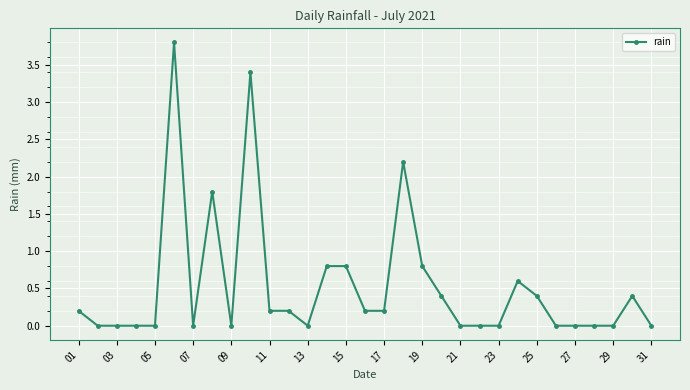

What is the average value?

0.5